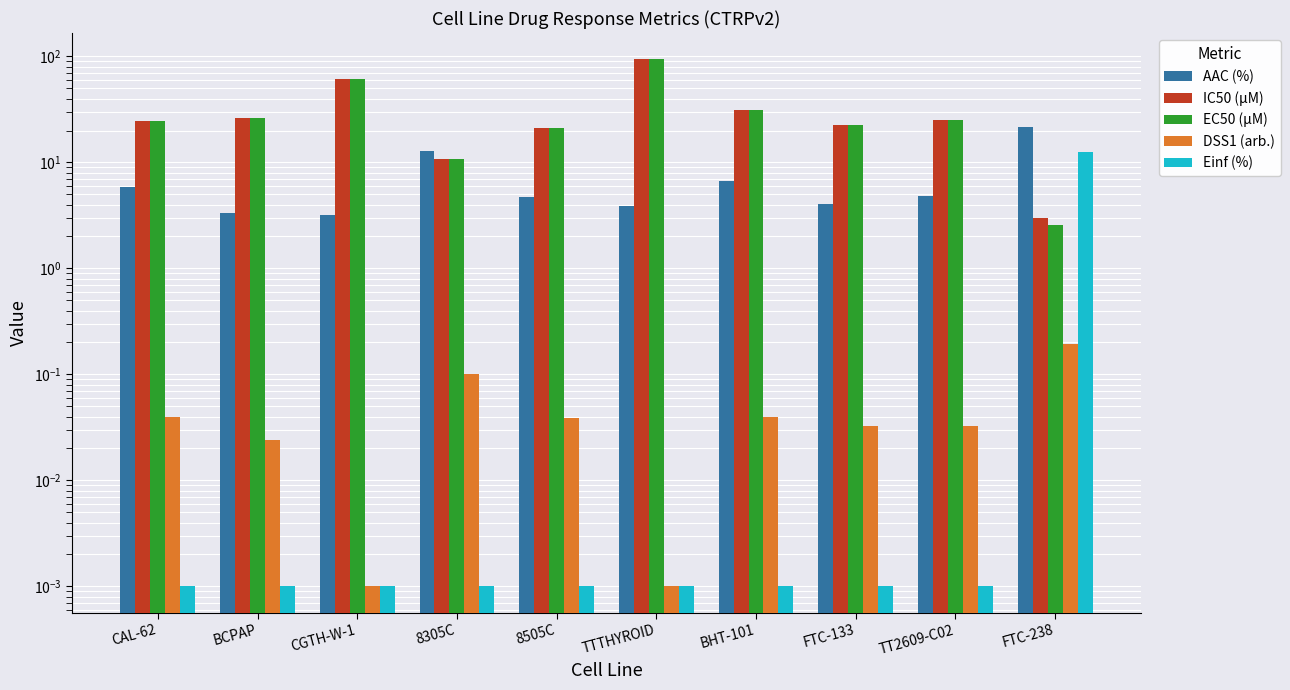

At which label does IC50 (µM) first exceed 25?

BCPAP